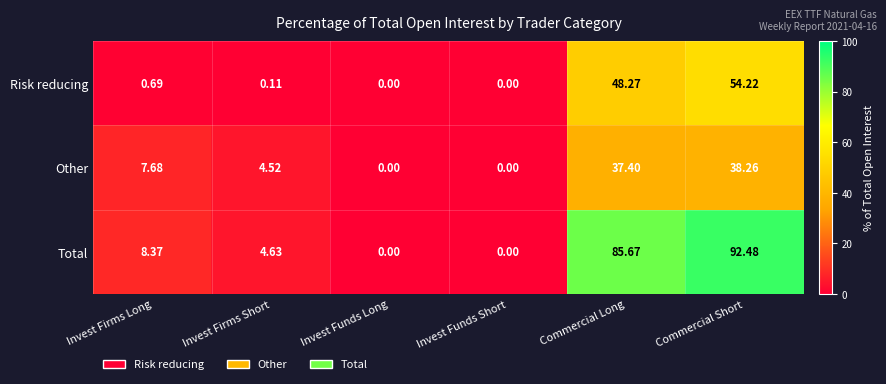

Is the value of Total at Commercial Long greater than the value of Risk reducing at Commercial Long?

Yes